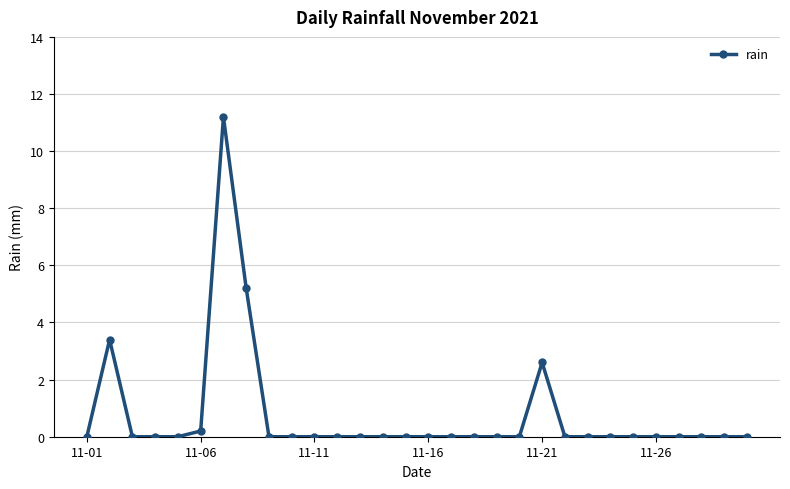

True or false: the data has more than 0 interior local peaks.

True